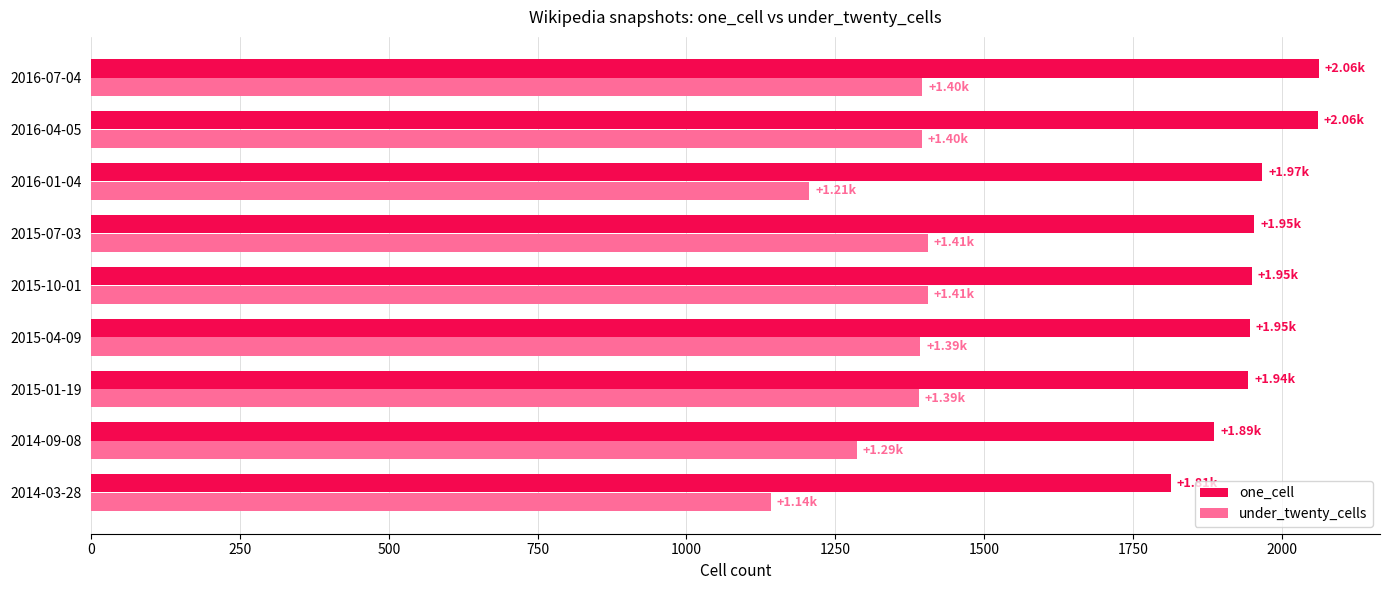

What is the sum of all one_cell values?

17585